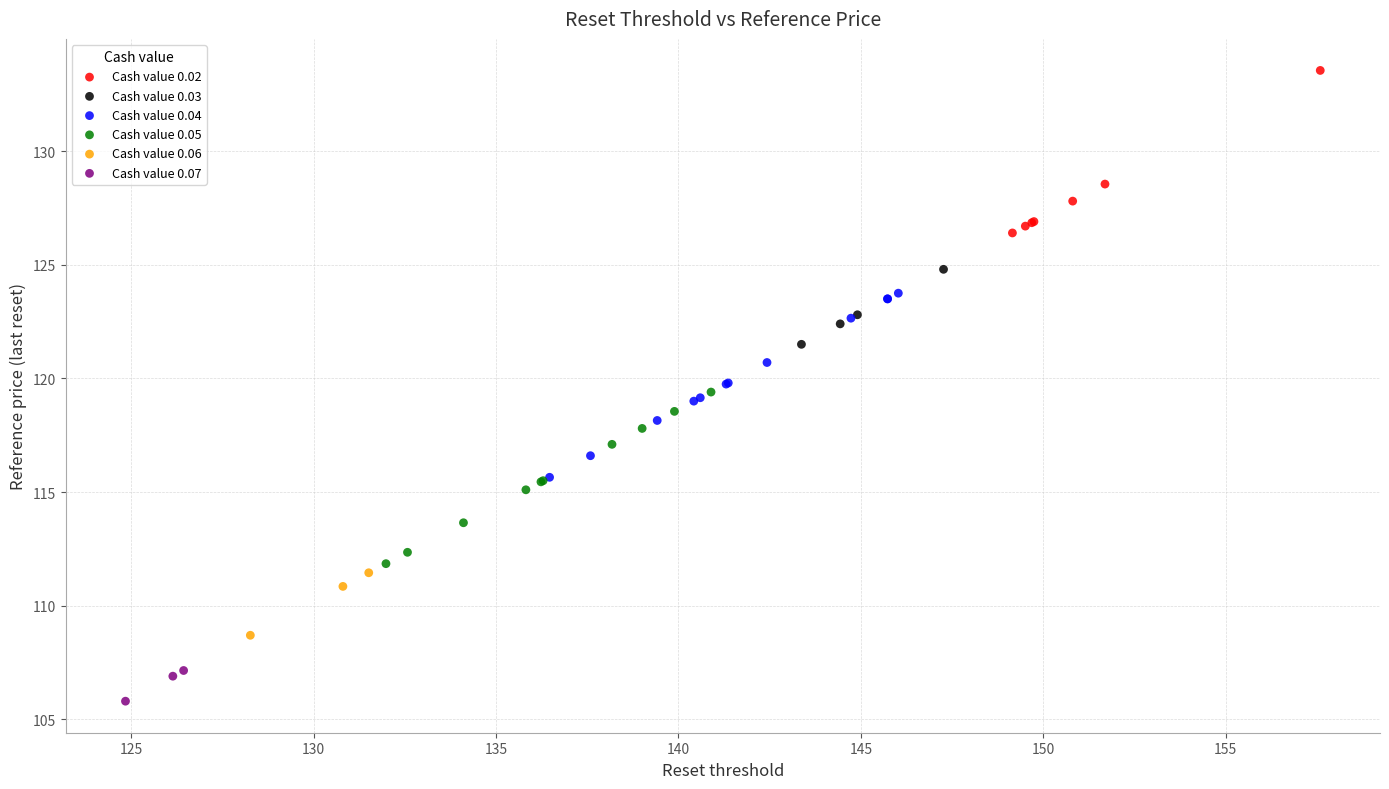

Which series reaches the maximum Y coordinate?

Cash value 0.02